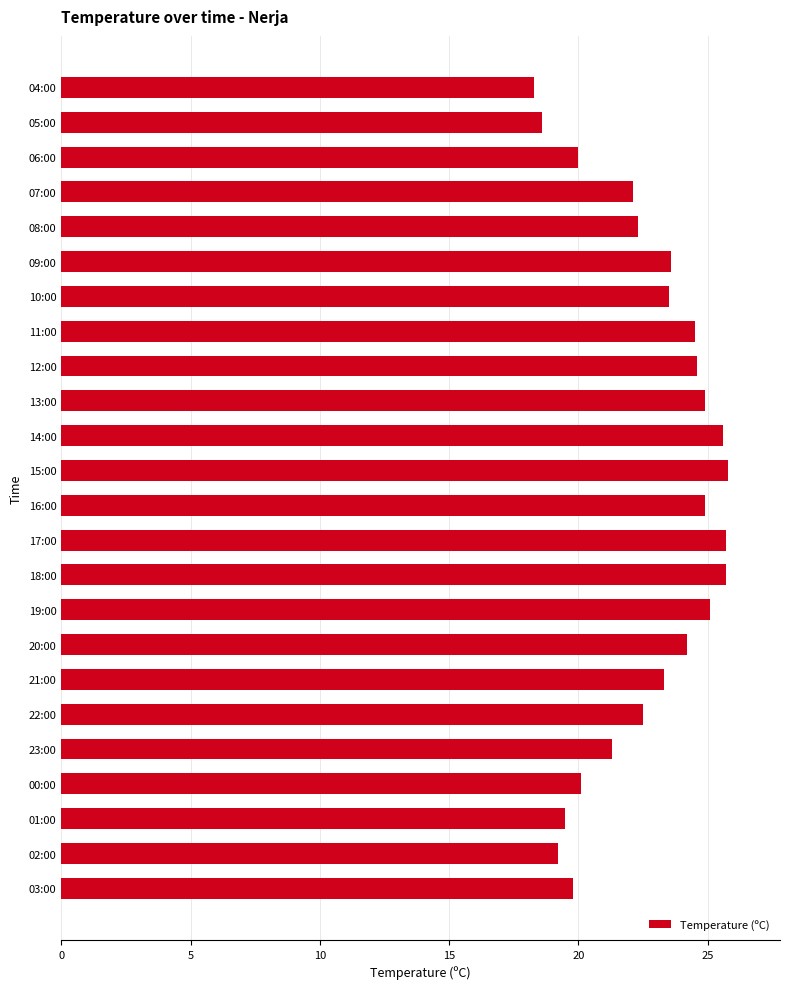

What is the difference between the maximum and second lowest values?

7.2